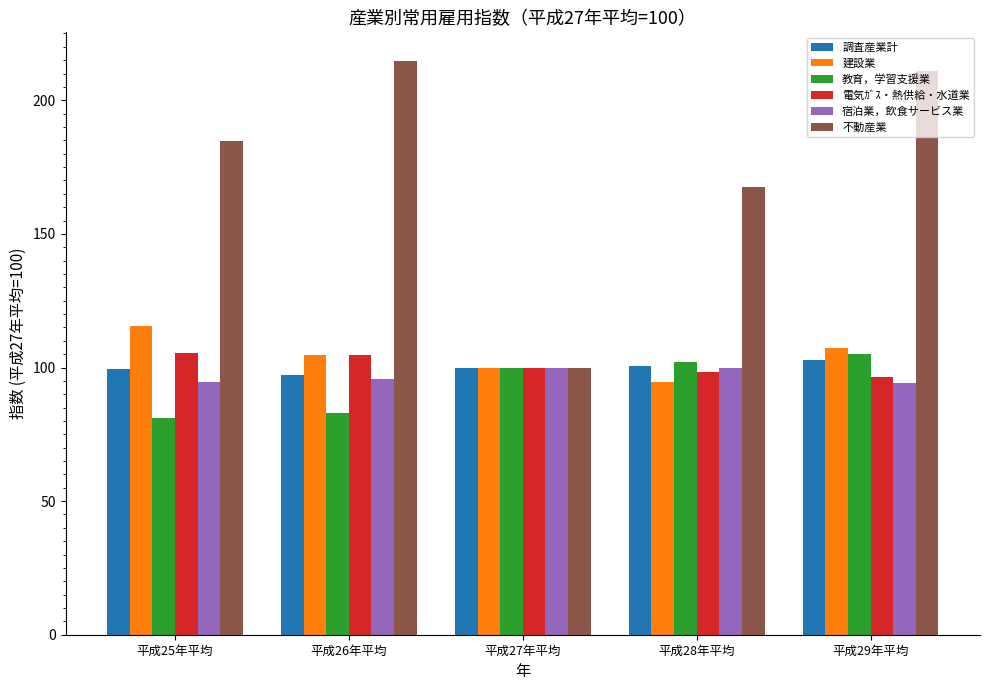

What is the label of the 3rd bar from the right?

平成27年平均